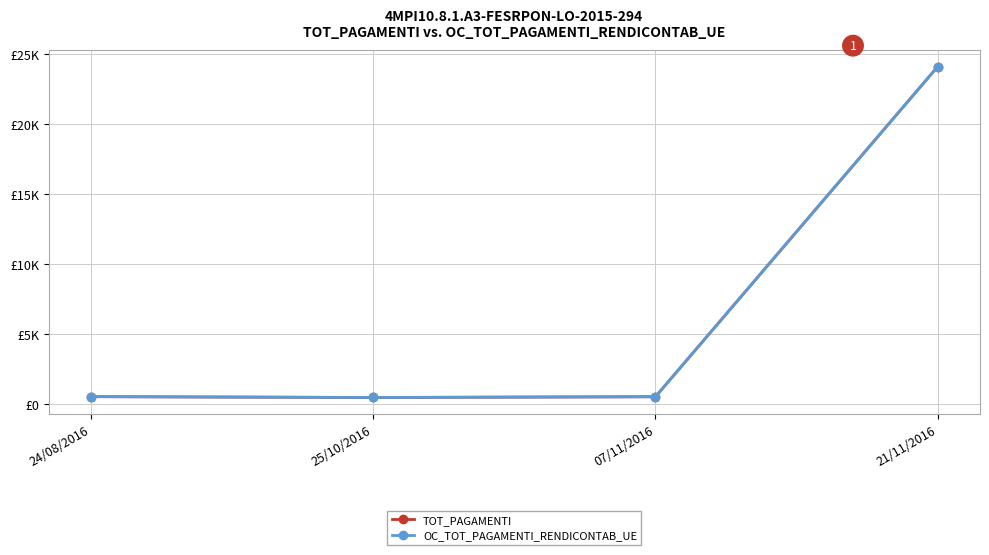

Is this an area chart (filled region under the line)?

No